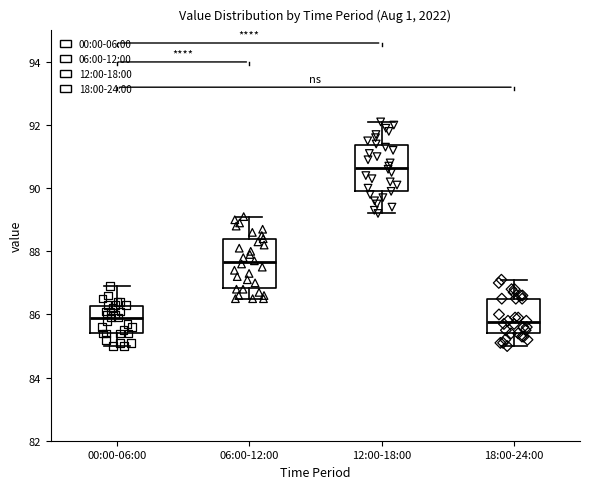

Where does the upper whisker of the box for 06:00-12:00 end on the y-axis? The values are not printed on the chart, so give them approximately, as read against the axis.

89.2